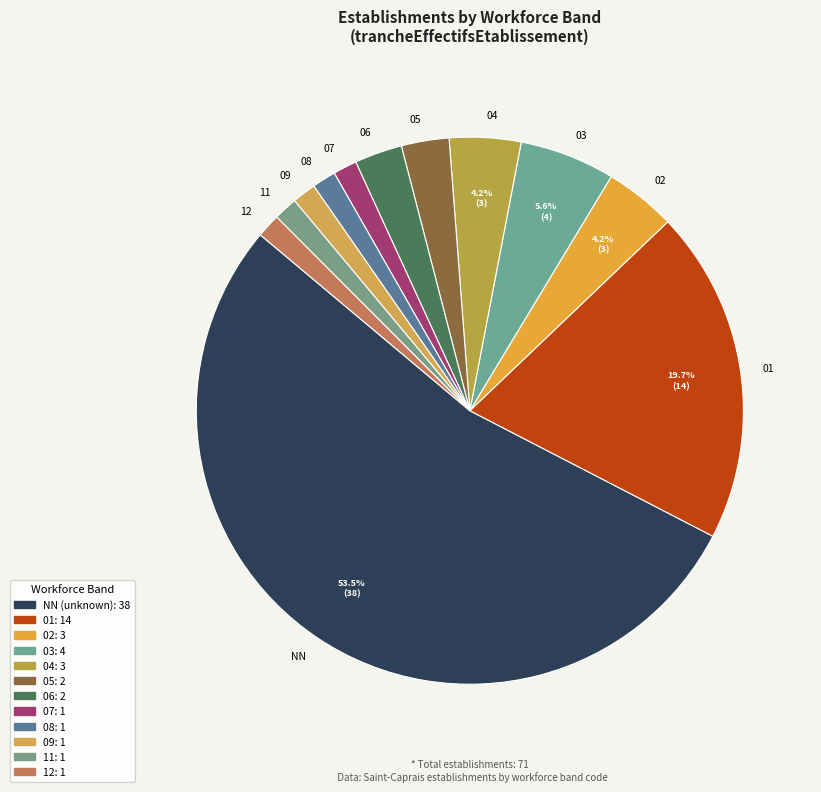

Is it true that 05 is 3% of the pie?

True